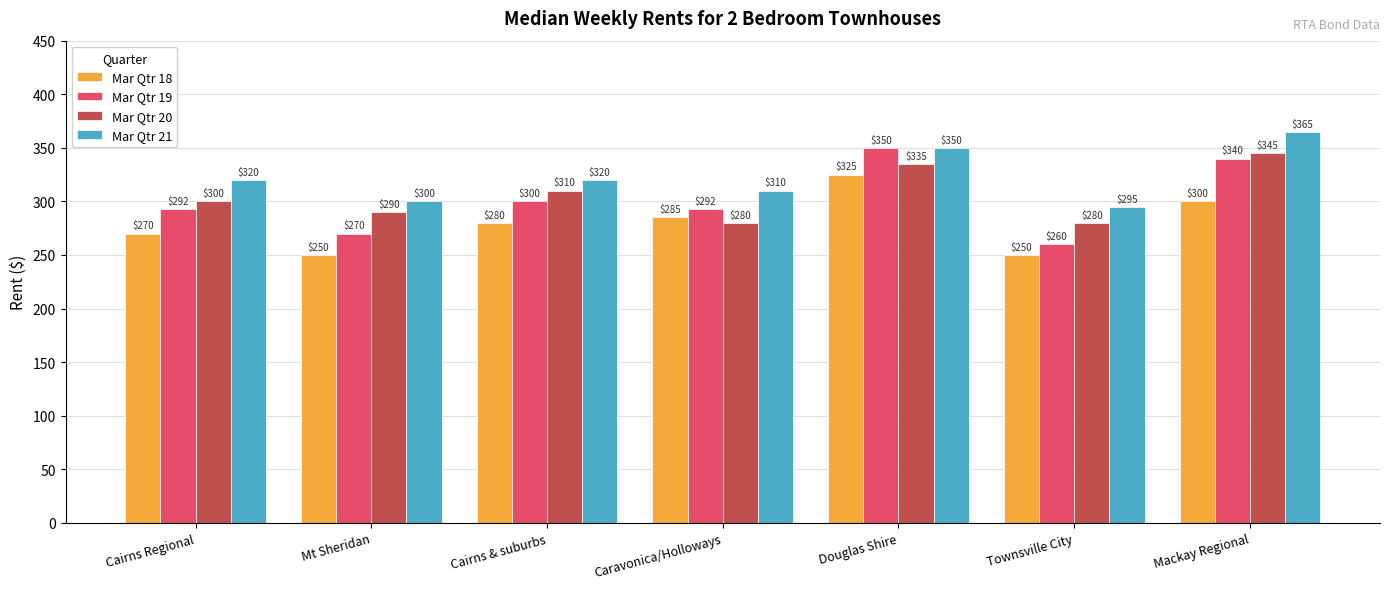

What is the difference between the maximum and minimum values in the Mar Qtr 21 series?

70.0